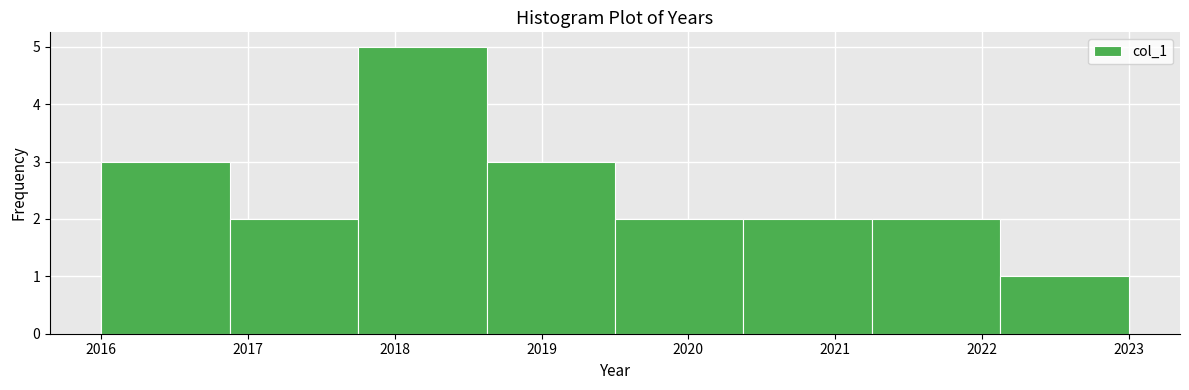

Reading left to right, transcribe this chart: for each bar, give the range it covers on the x-axis and its height. Neither the bar edges nor the heights are printed on the chart, so give them approximately, as read against the axes.

2016.0 to 2016.9: 3
2016.9 to 2017.8: 2
2017.8 to 2018.6: 5
2018.6 to 2019.5: 3
2019.5 to 2020.4: 2
2020.4 to 2021.3: 2
2021.3 to 2022.1: 2
2022.1 to 2023.0: 1